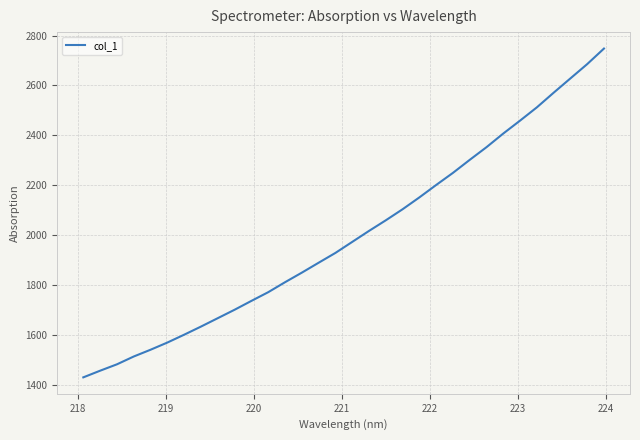

What is the smallest value displayed?

1428.7